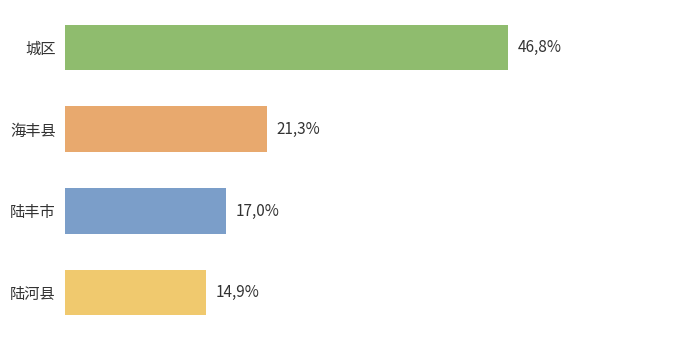

How many distinct data groups are displayed?

1